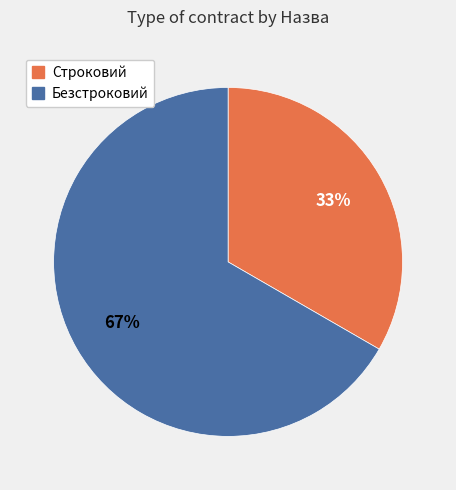

The Строковий slice represents 33% of the pie. True or false?

True